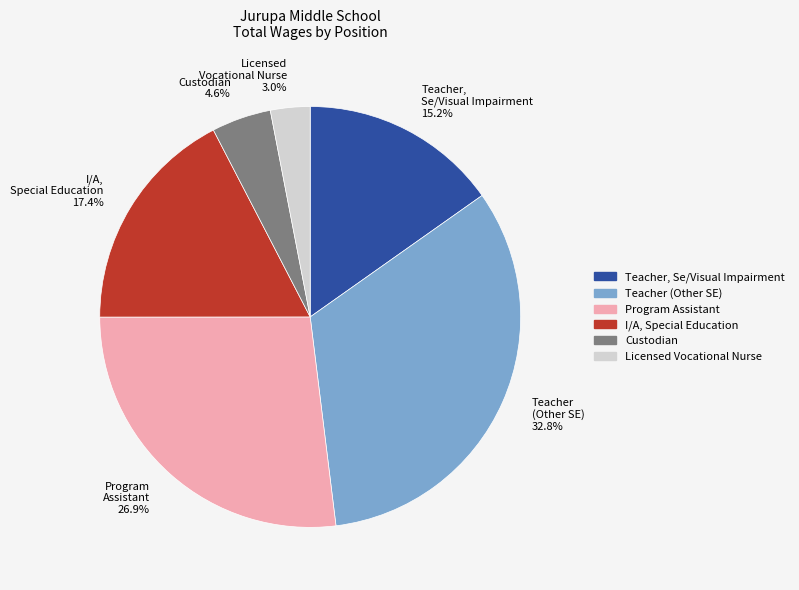

Between Custodian 4.6% and Teacher, Se/Visual Impairment 15.2%, which is larger?

Teacher, Se/Visual Impairment 15.2%